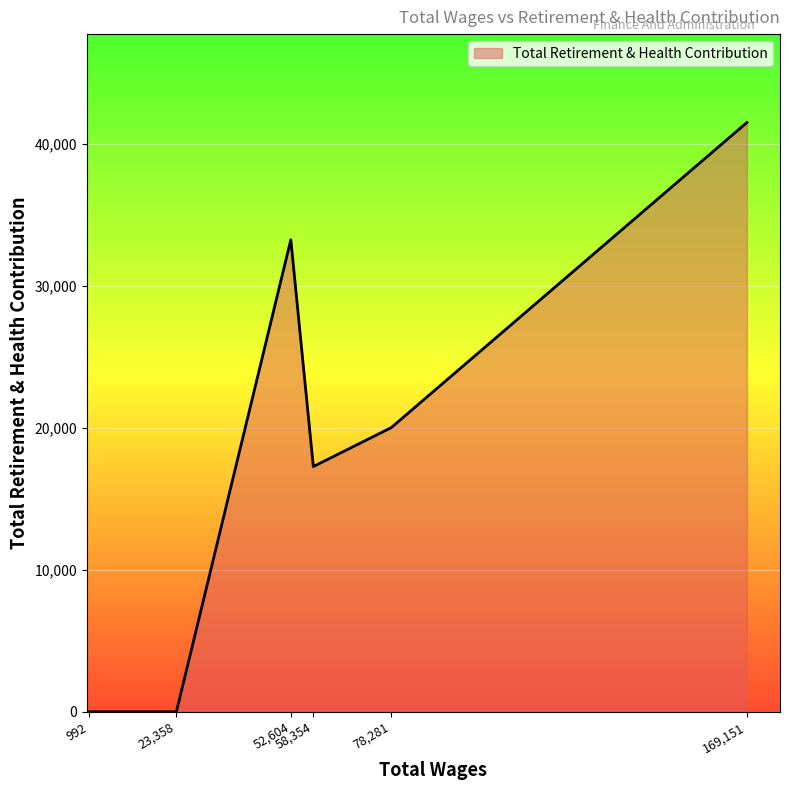

How many distinct data groups are displayed?

1